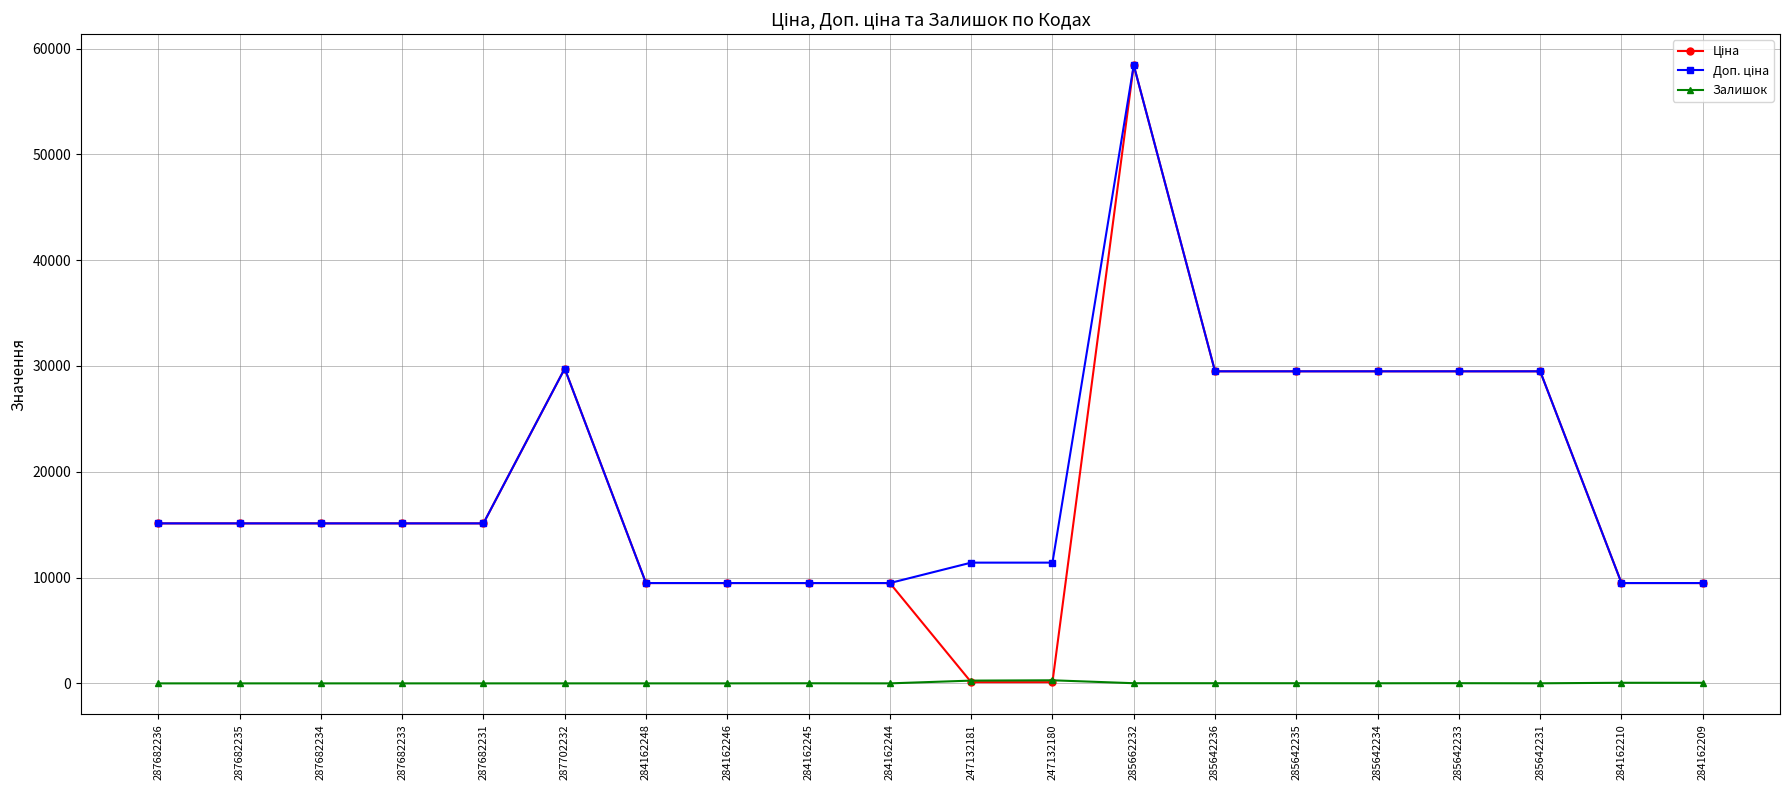

Which category has the highest value across all series?

285662232